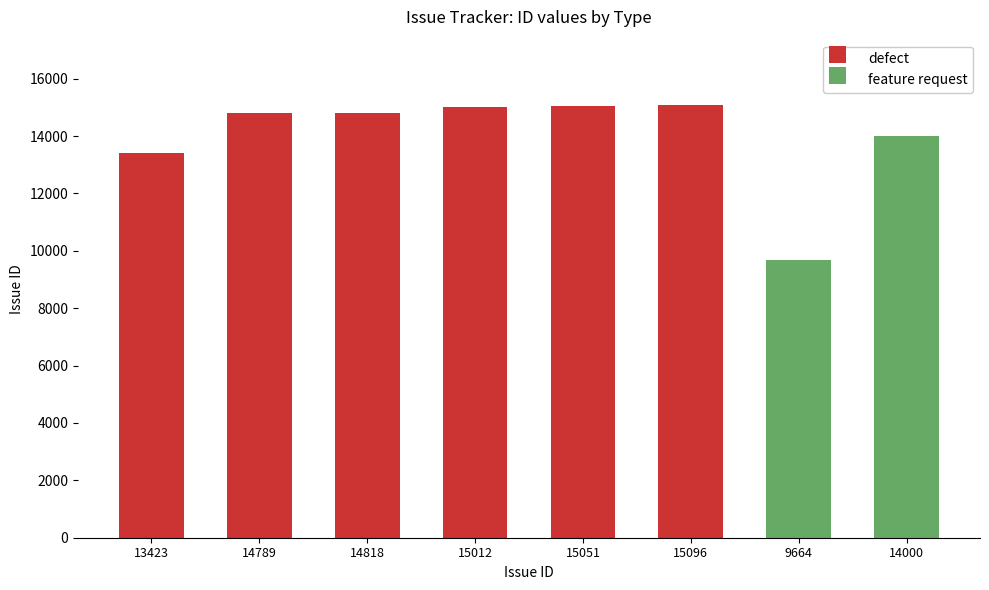

The value at 15012 is 15012. True or false?

True